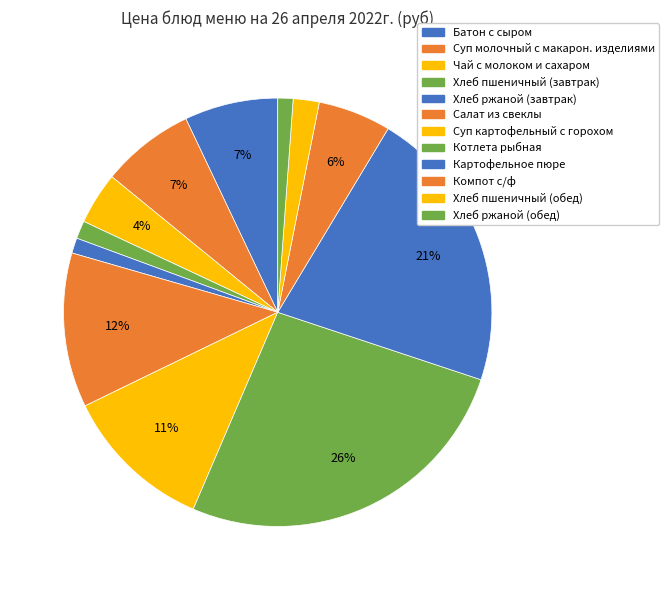

To the nearest percent, what percentage of the pie is Чай с молоком и сахаром?

4%